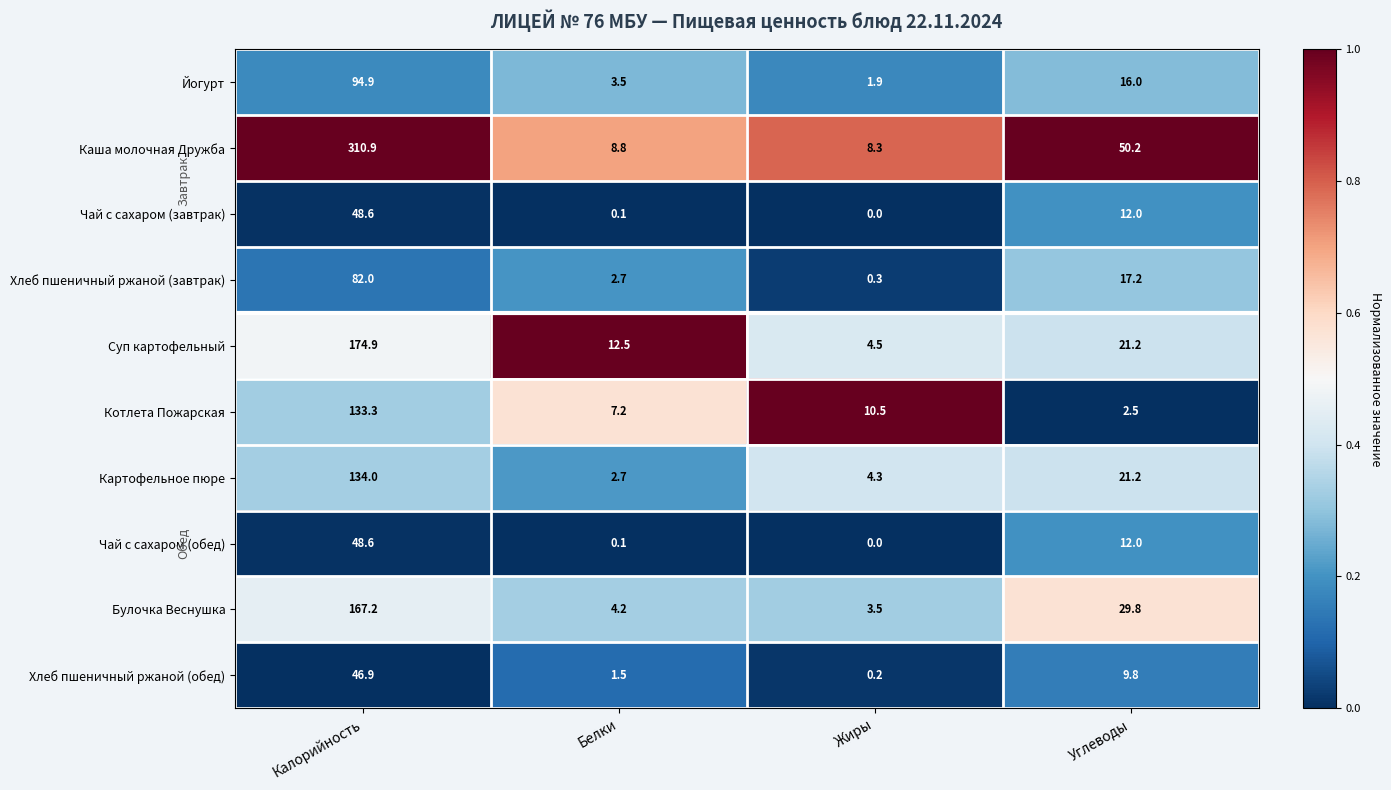

Where is Булочка Веснушка nearest to the value 85?

Углеводы